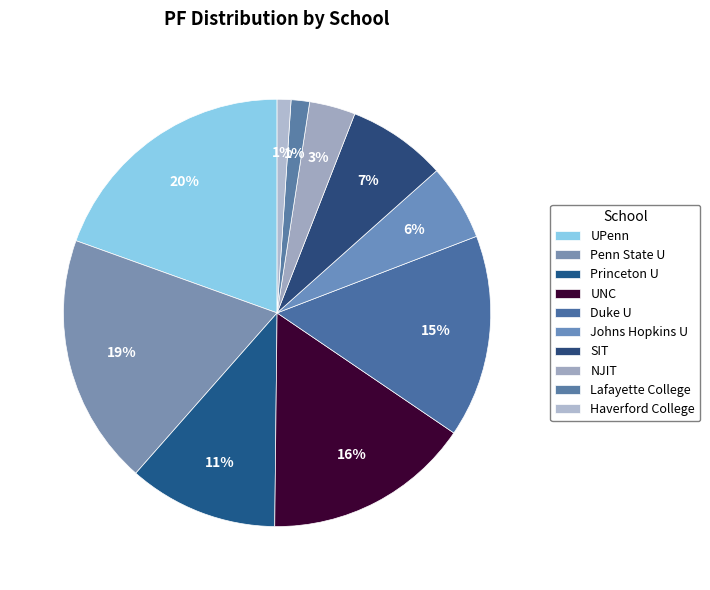

How many segments does this pie chart have?

10